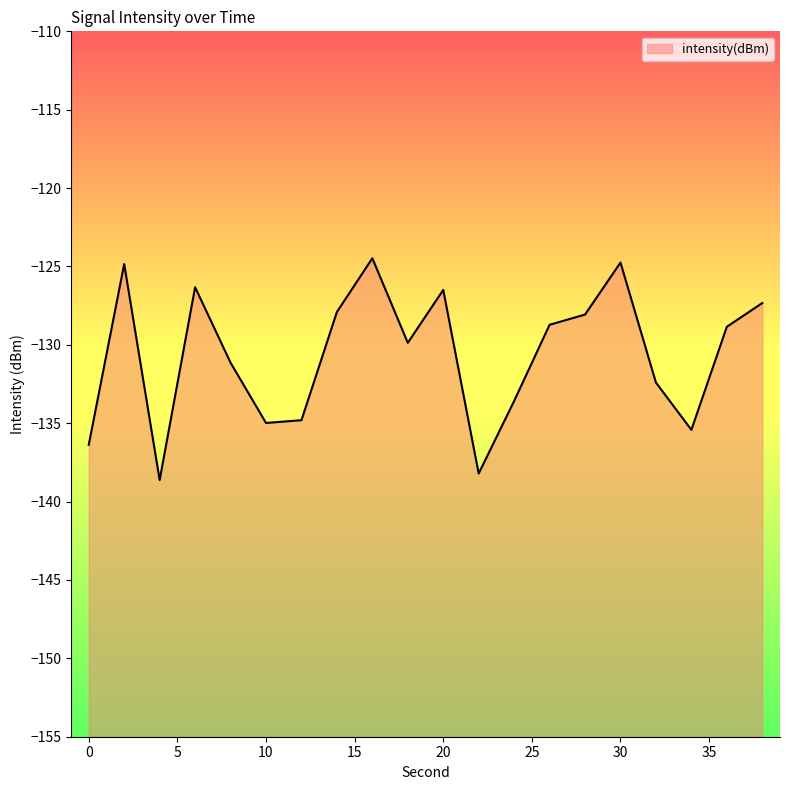

What is the maximum value shown in the chart?

-124.5